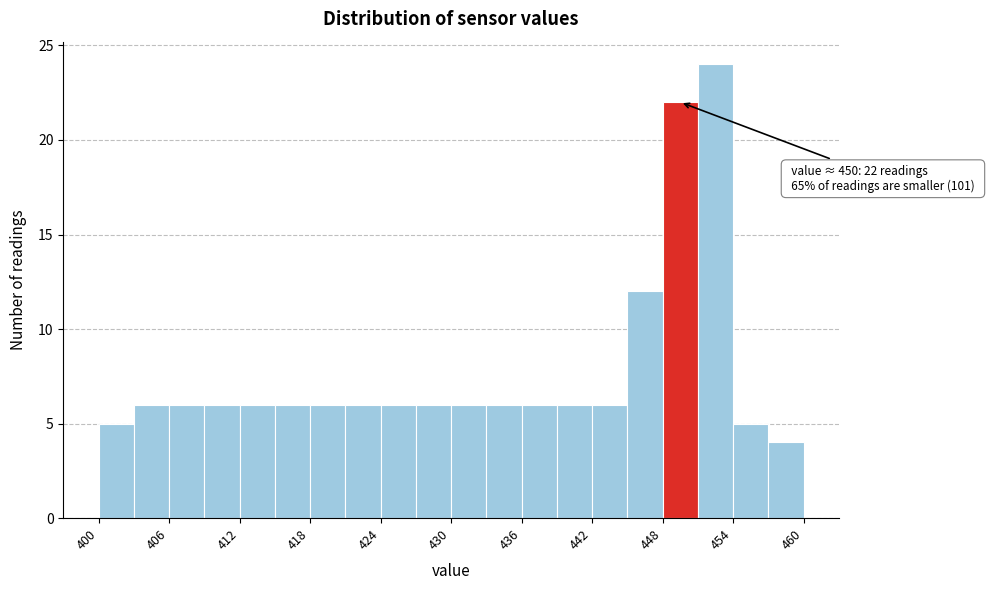

Around what value on the x-axis is the tallest bar? Give the approximate position of its centre, as read against the axis.

453